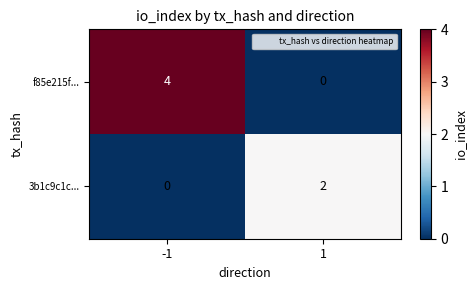

Reading left to right, transcribe all the data shown in this chart.

f85e215f...: -1=4	1=0
3b1c9c1c...: -1=0	1=2